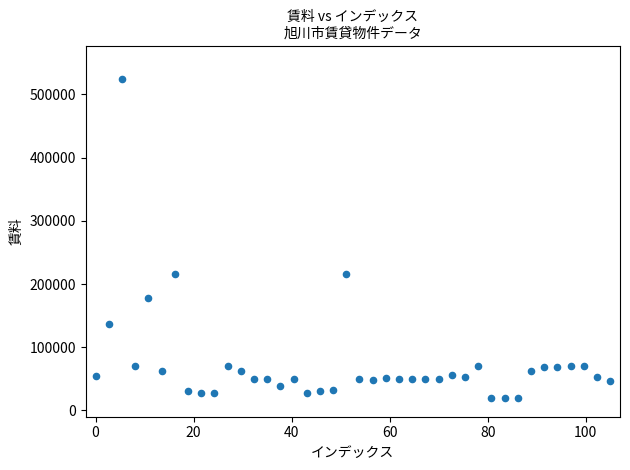

What is the range of Y values (max minus min)?

505000